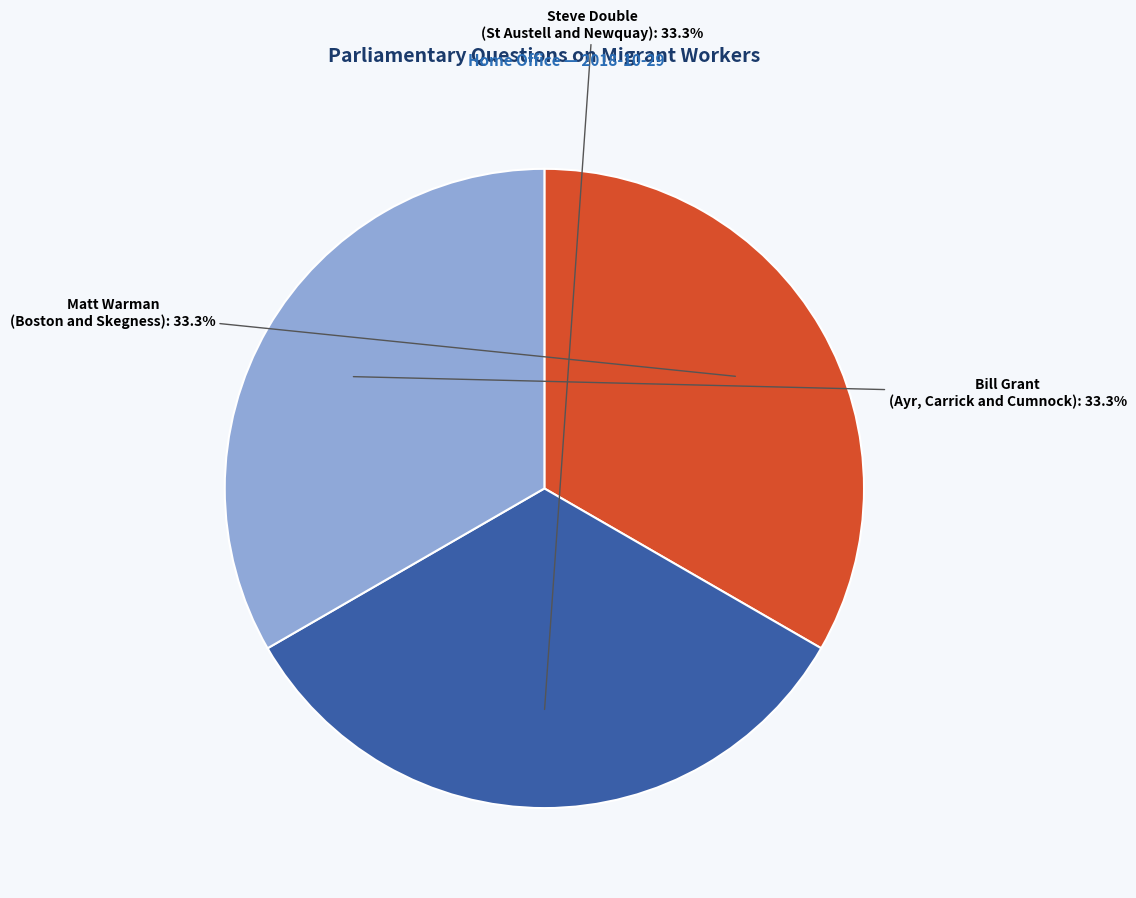

Is there a majority slice in this chart?

No